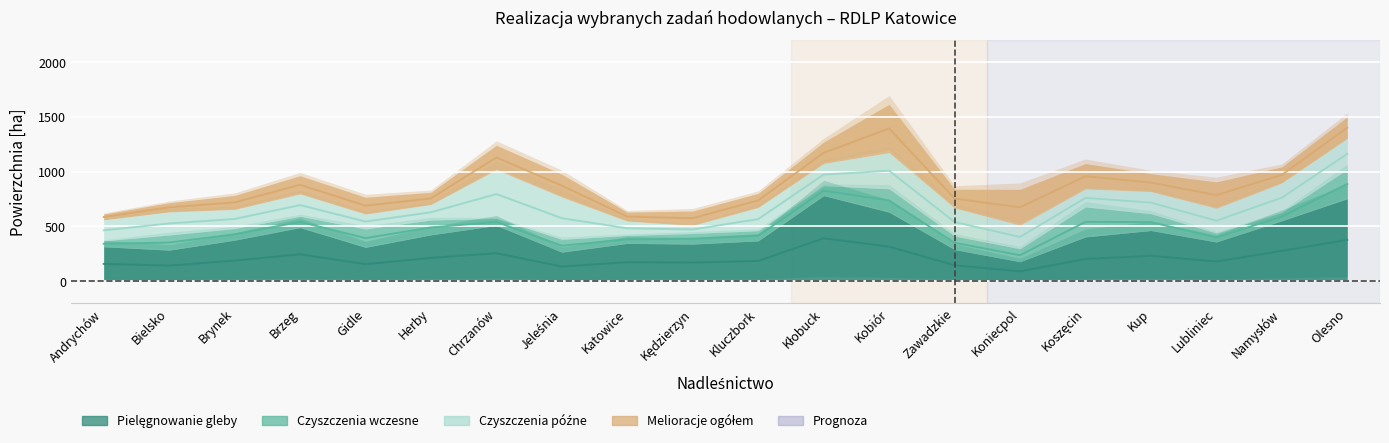

What is the total value across all series at Kłobuck?

1269.1